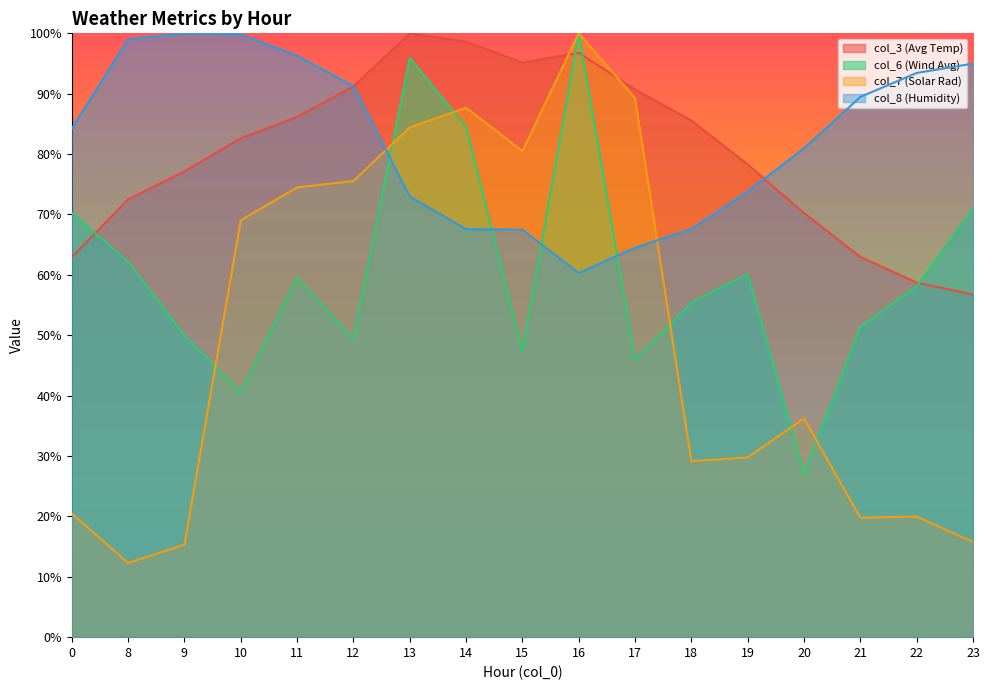

Where is the first local maximum for col_3 (Avg Temp)?

13